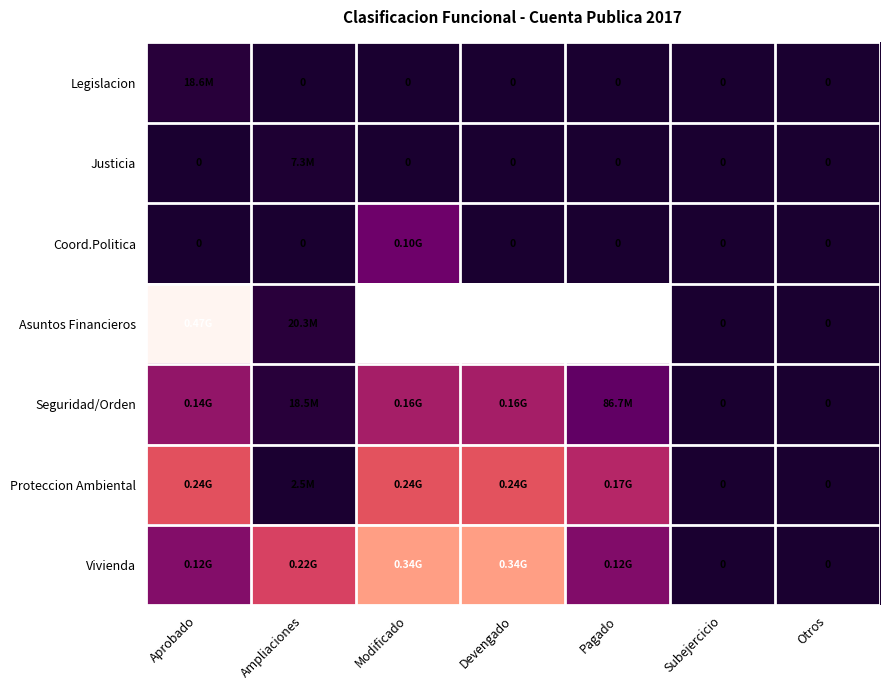

How many data points does each series have?

7